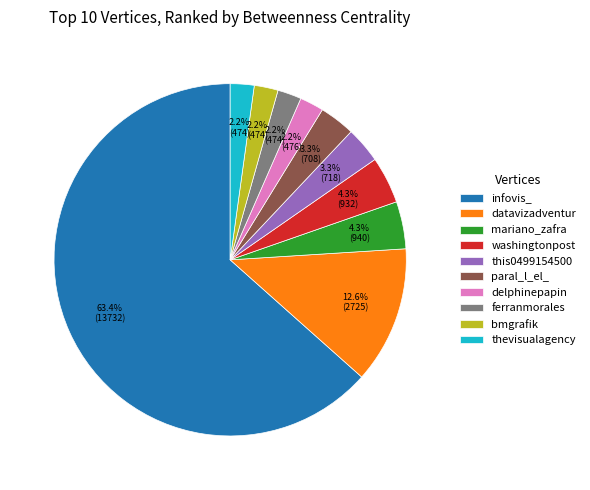

True or false: thevisualagency accounts for 12% of the total.

False